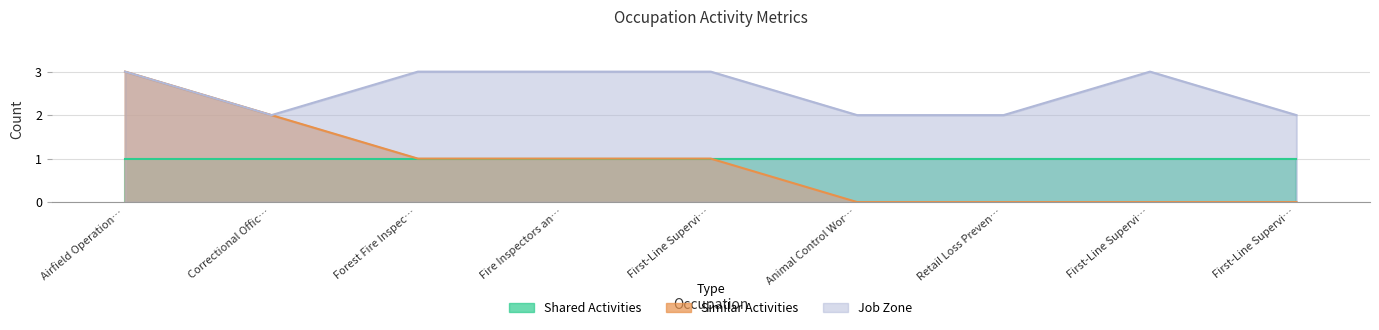

What is the sum of all Job Zone values?

23